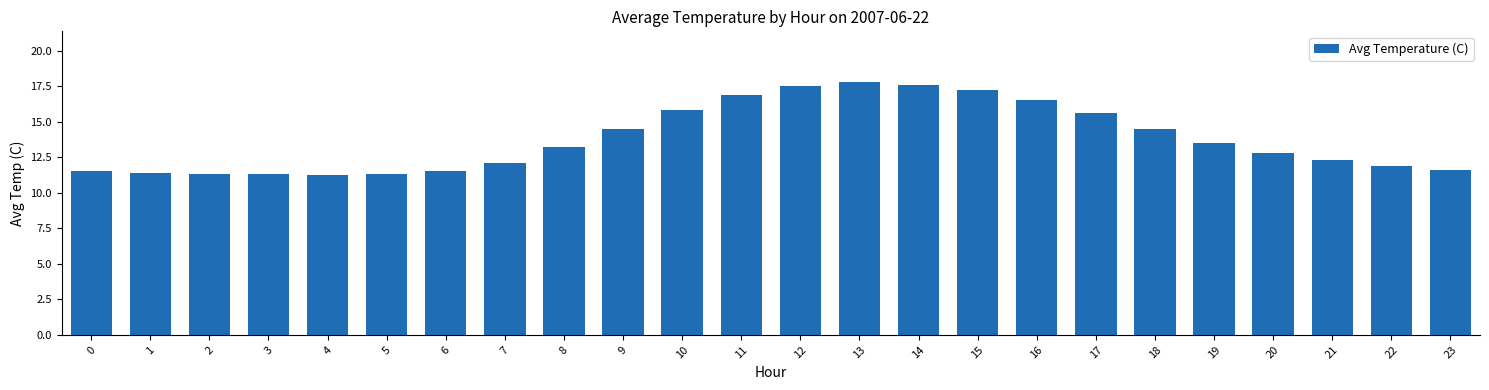

How many categories are shown in the chart?

24